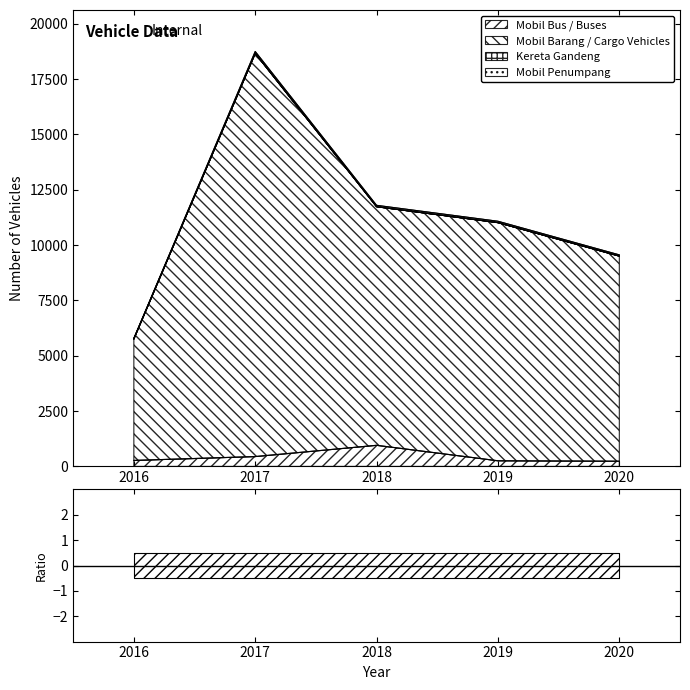

True or false: Mobil Bus / Buses and Mobil Barang / Cargo Vehicles intersect in this chart.

False